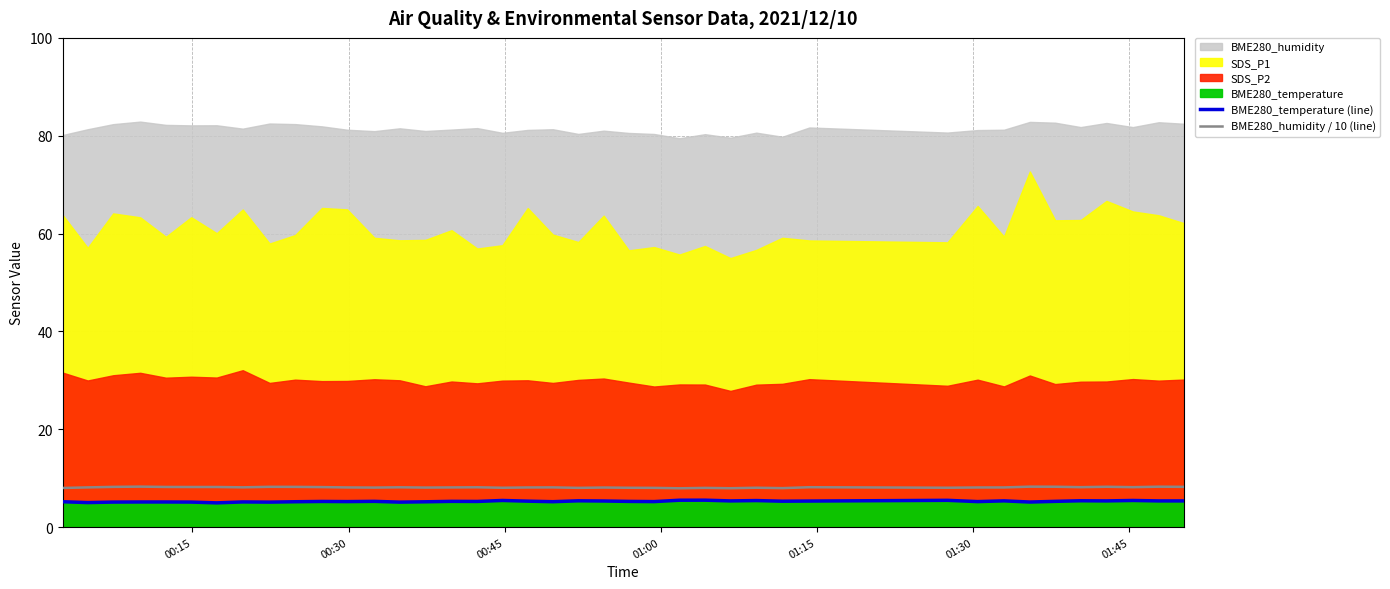

True or false: BME280_temperature (line) and BME280_humidity / 10 (line) cross at least once.

False